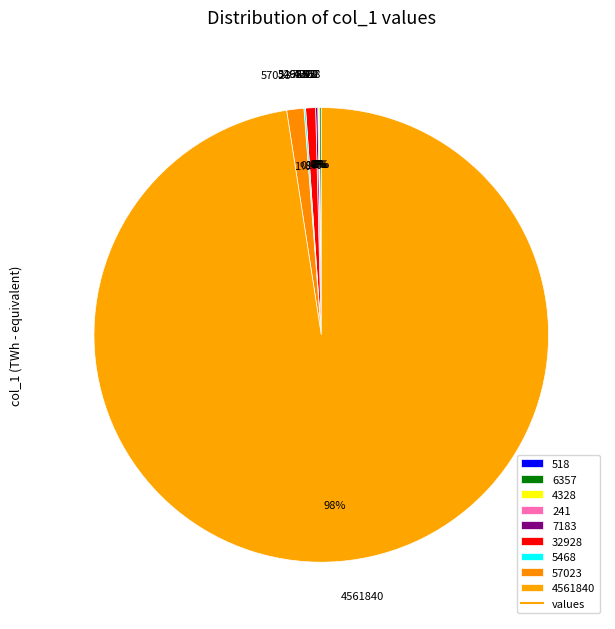

To the nearest percent, what is the difference between the largest and smallest slice percentages?

98%